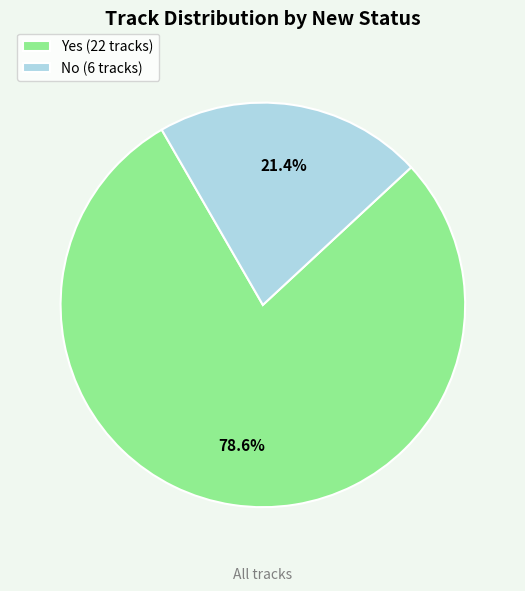

What is the smallest slice in the pie chart?

No